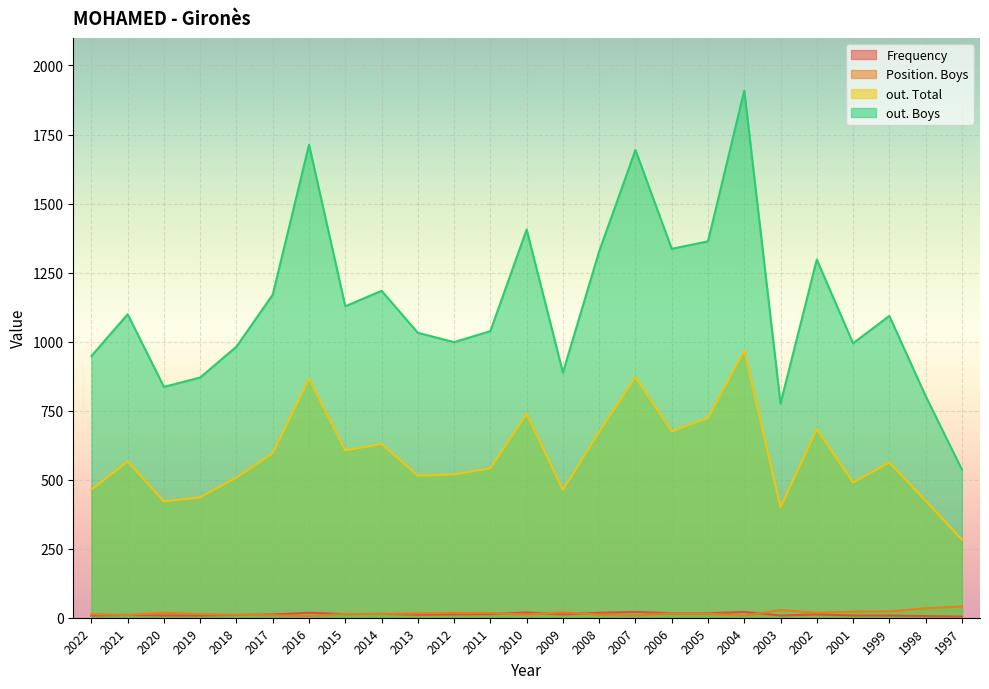

At which category is the sum across all series the highest?

2004